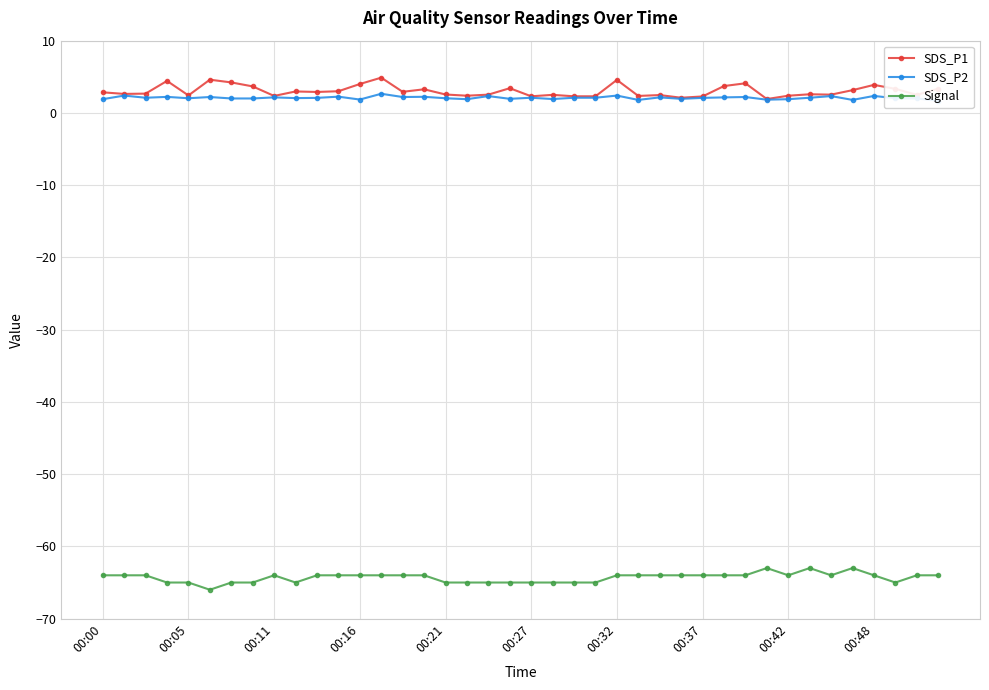

True or false: Signal has a value of -64.0 at 00:11.

True